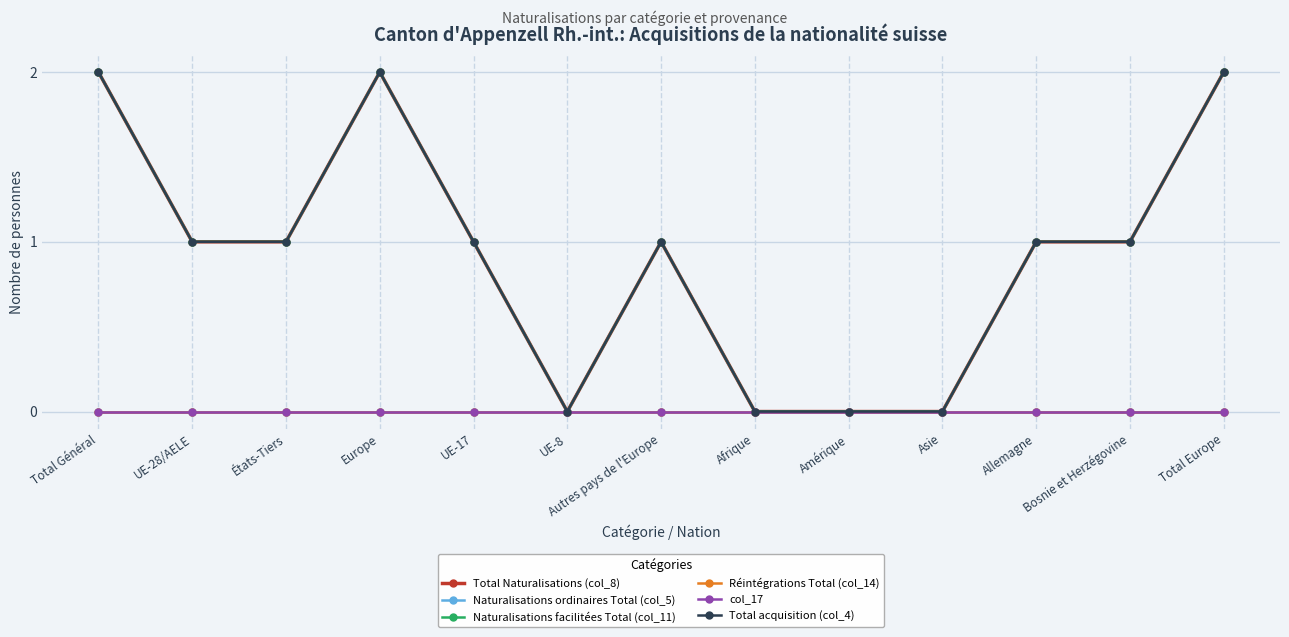

Does the chart have visible grid lines?

Yes